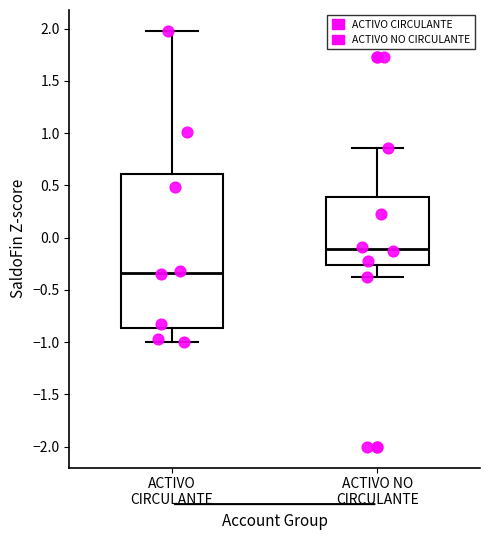

Where is the upper edge of the box for ACTIVO CIRCULANTE on the y-axis? The values are not printed on the chart, so give them approximately, as read against the axis.

0.60